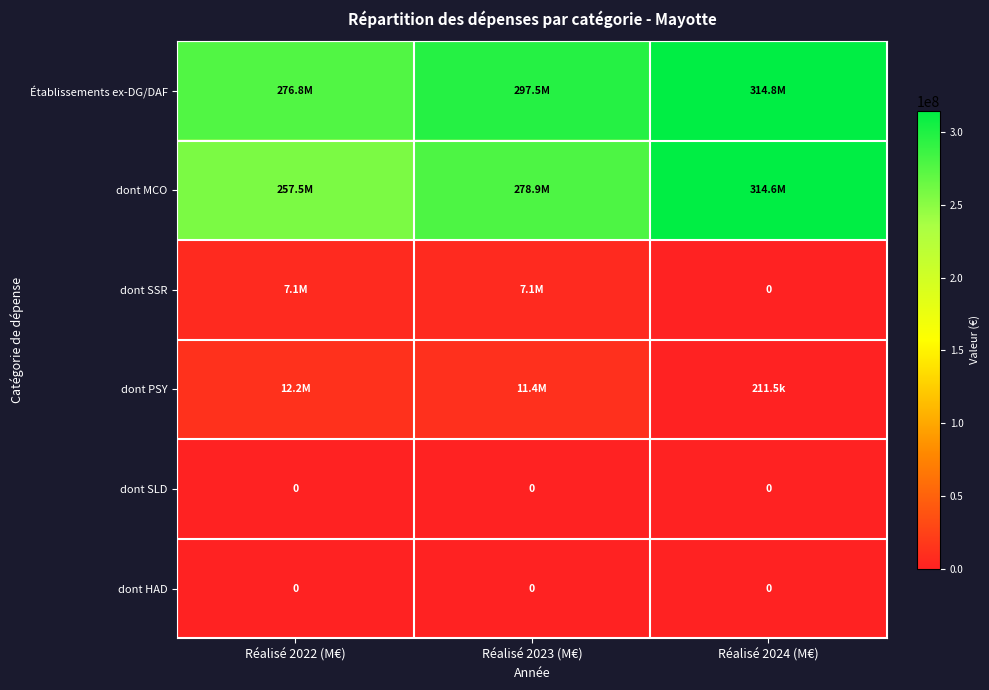

True or false: dont MCO has a value of 278919157.6 at Réalisé 2023 (M€).

True